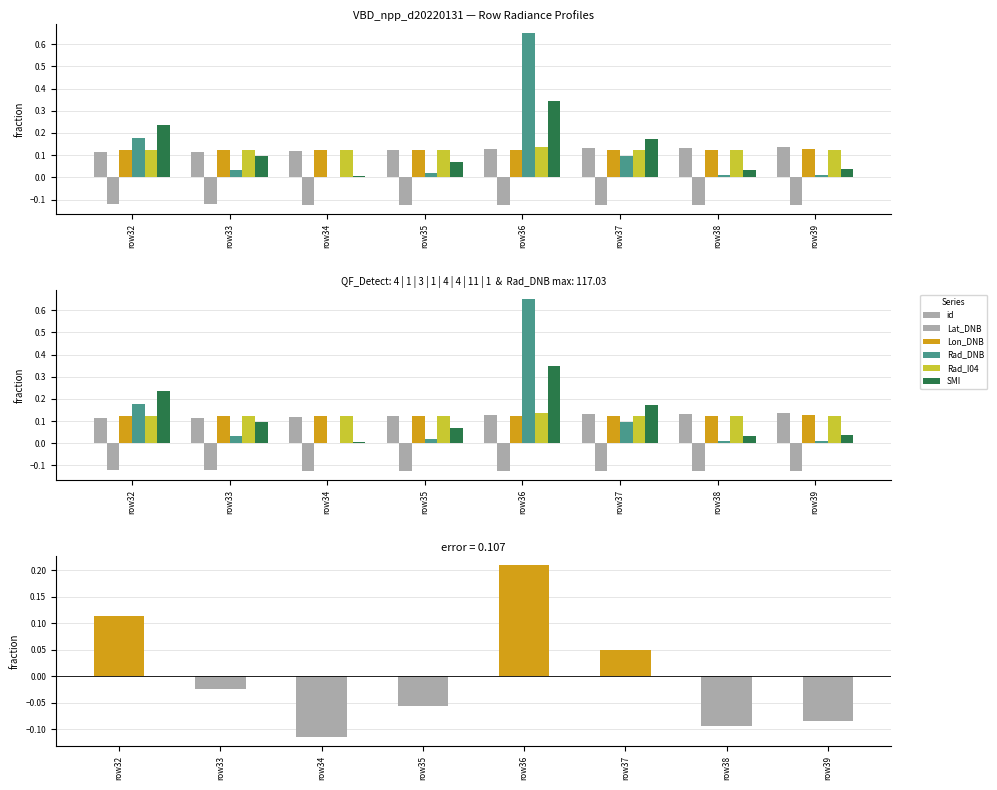

How many categories are shown in the chart?

8